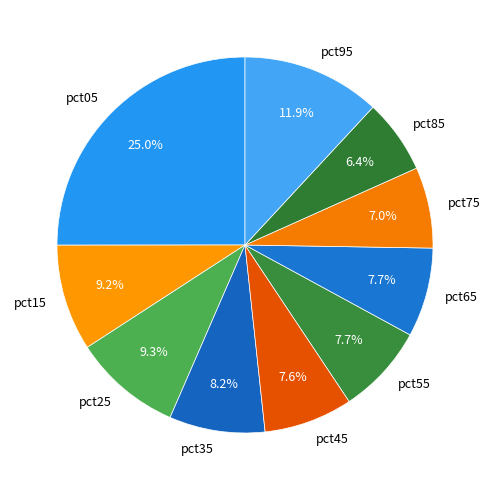

To the nearest percent, what percentage of the pie is pct85?

6%